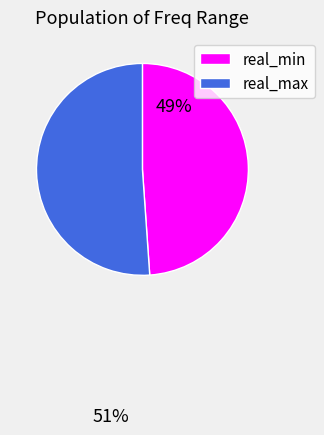

Do real_min and real_max together represent more than half of the pie?

Yes